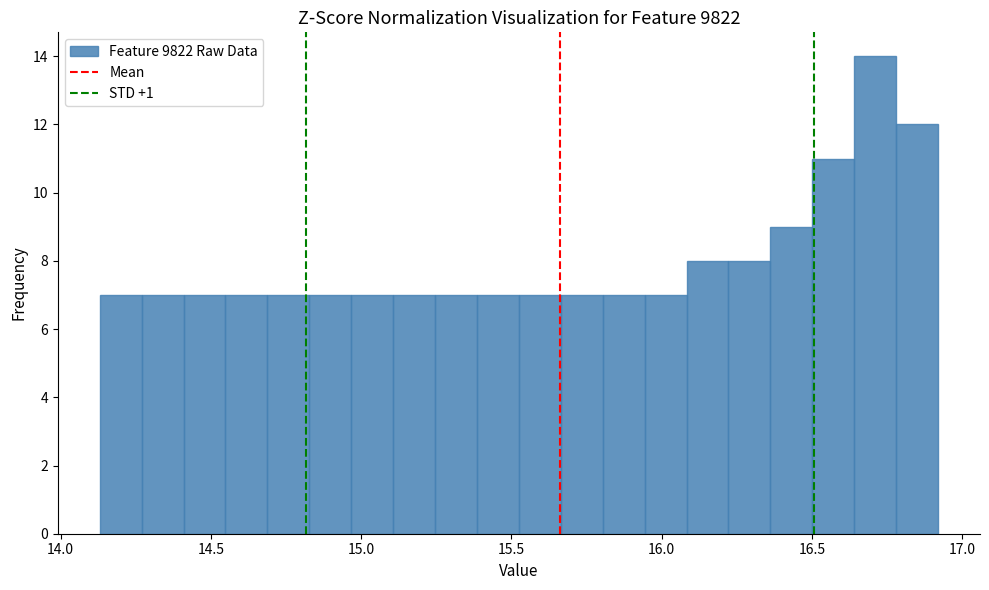

Read against the x-axis, roughly where is the centre of the tallest bar?

16.70